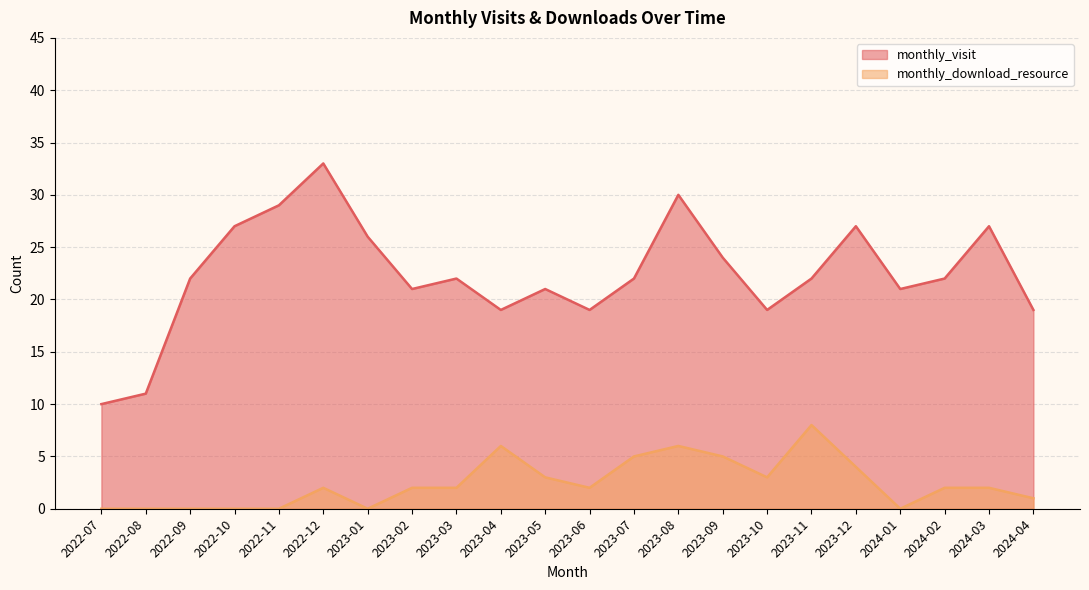

Which category has the highest value across all series?

2022-12